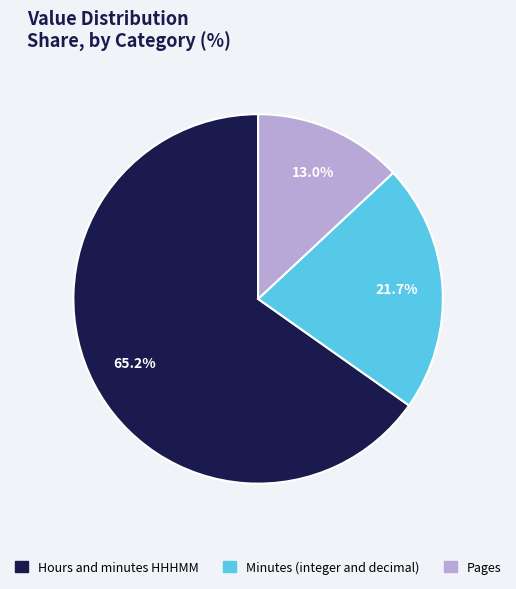

Combined, what portion of the pie is Hours and minutes HHHMM and Minutes (integer and decimal)?

87.0%